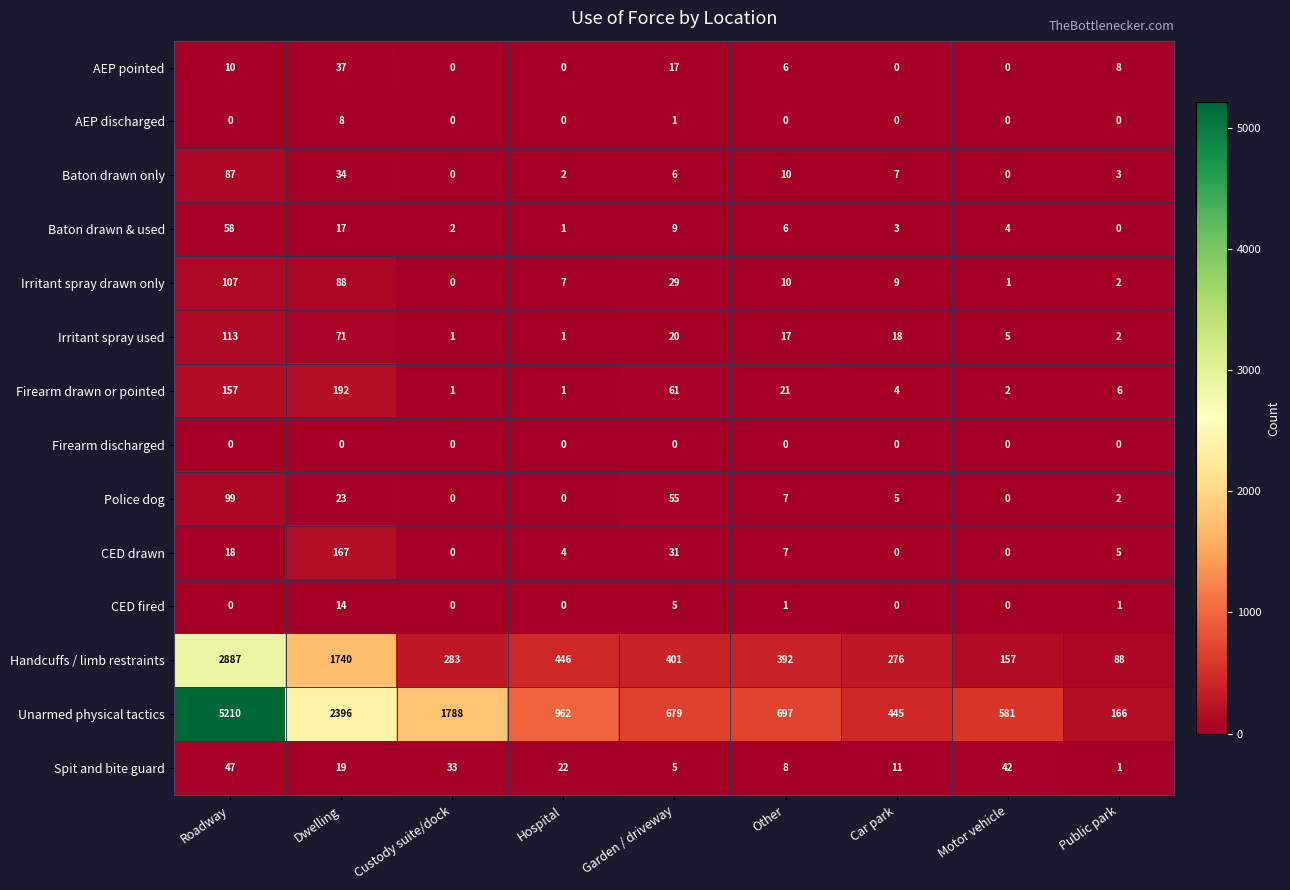

At which category is the sum across all series the highest?

Roadway